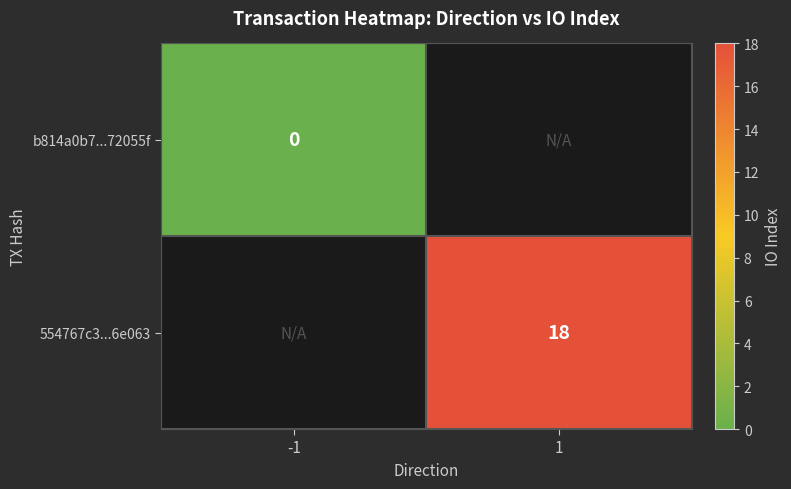

Which category has the lowest value across all series?

-1